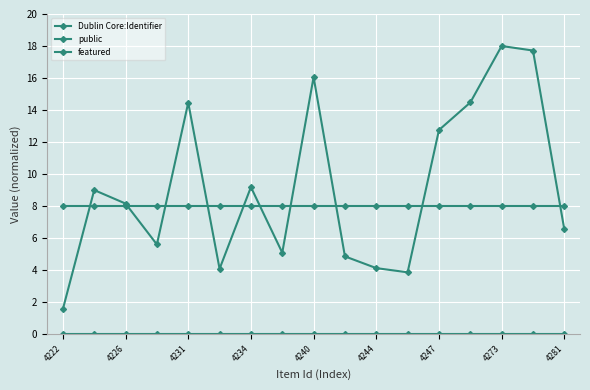

True or false: public and featured intersect in this chart.

False